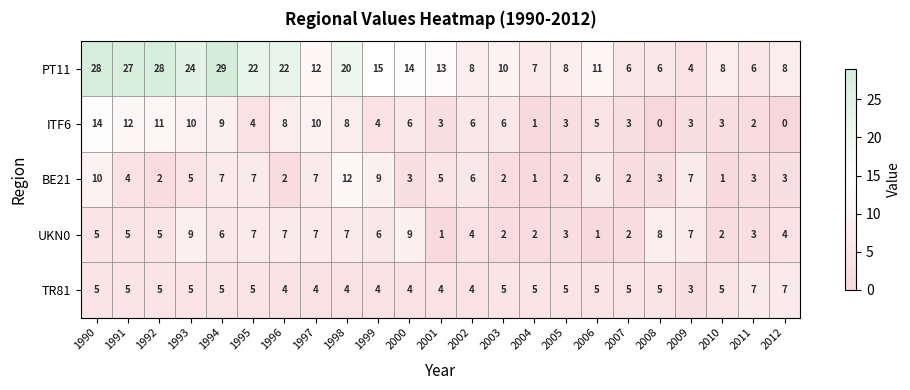

What is the sum of all BE21 values?

109